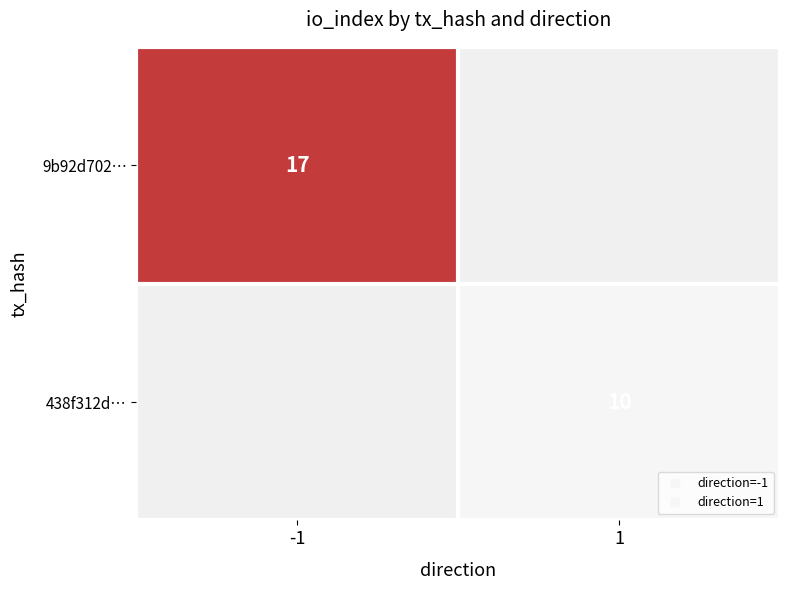

Where is 9b92d702… nearest to the value 17?

-1